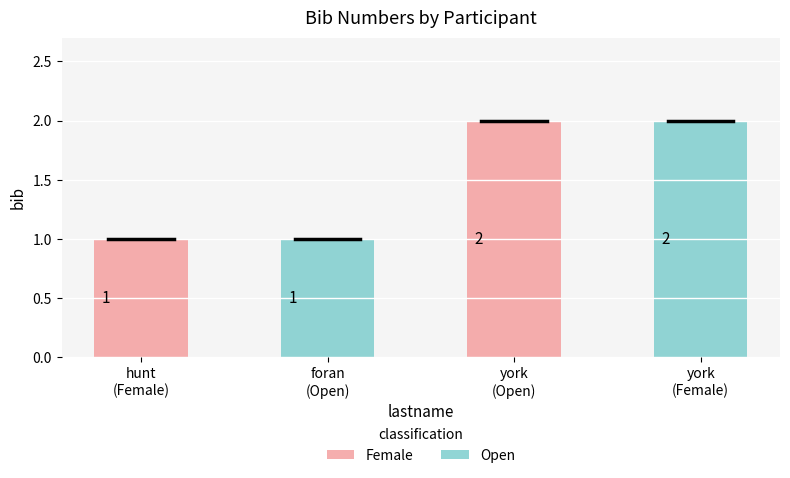

What is the difference between the maximum and minimum values?

1